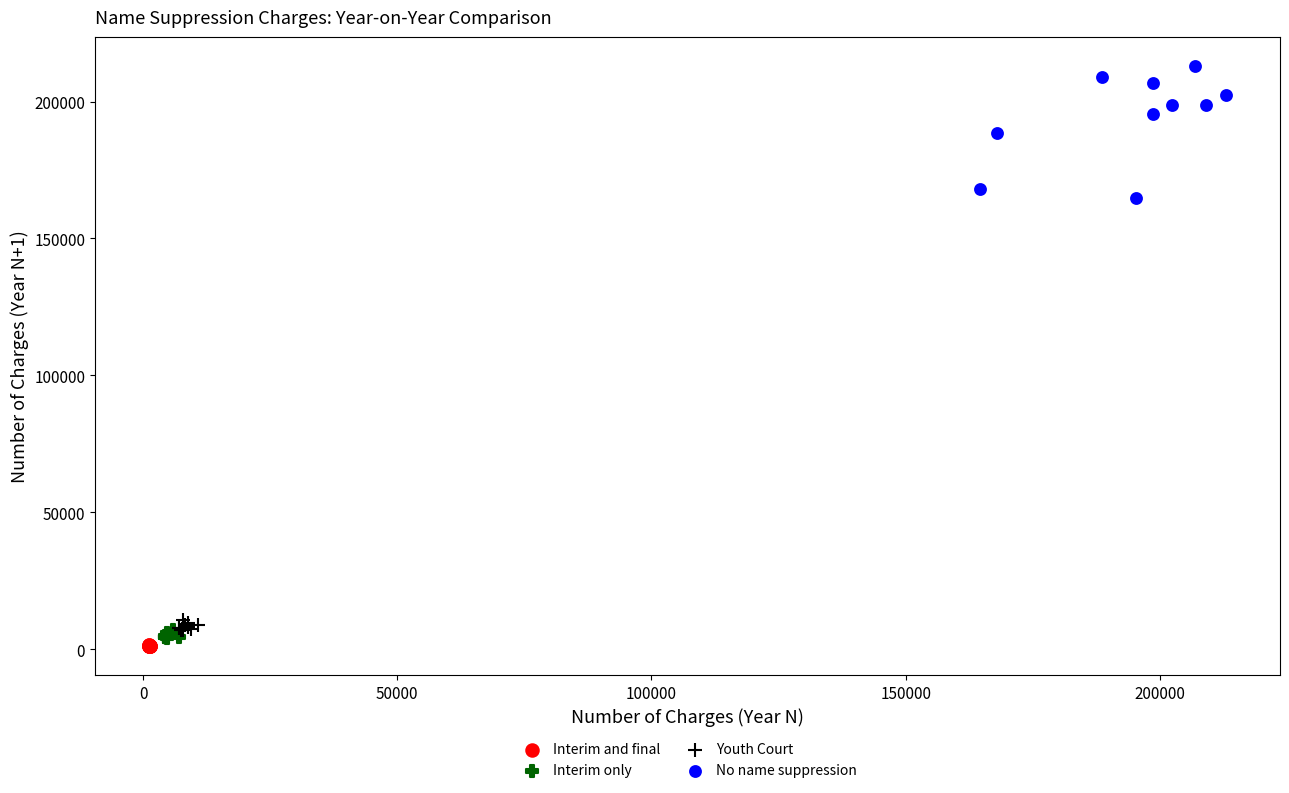

Which series has the largest Y range (max minus min)?

No name suppression